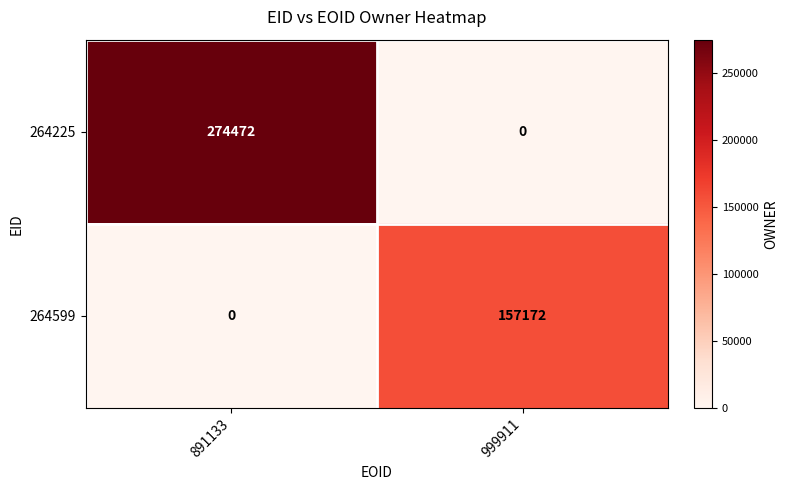

Which label corresponds to the largest value in the chart?

891133